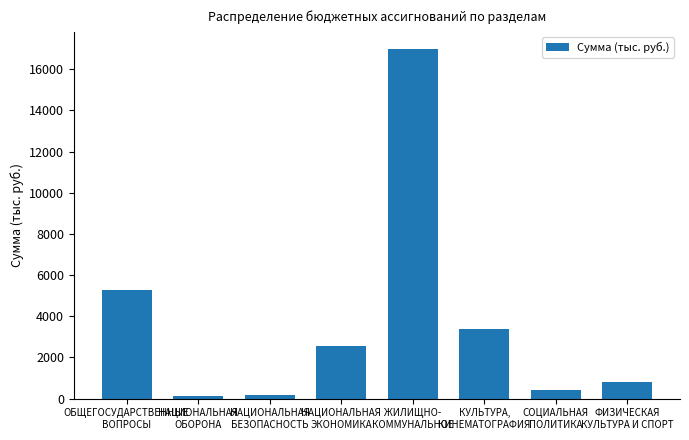

The chart shows a value of 195.0 at НАЦИОНАЛЬНАЯ
БЕЗОПАСНОСТЬ. True or false?

True